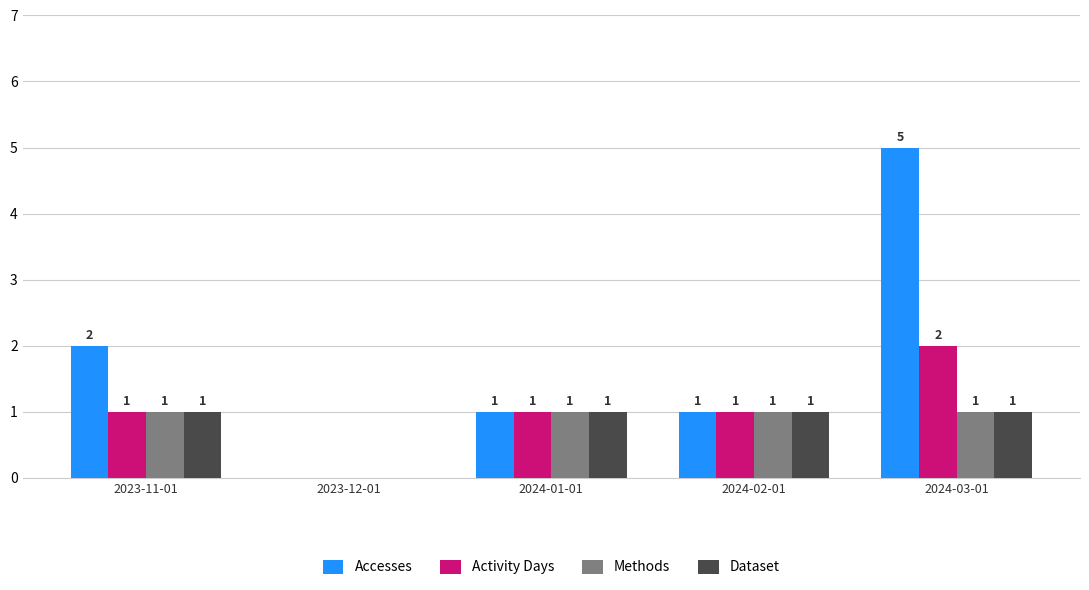

Reading left to right, extract all data points from this chart.

Accesses: 2023-11-01=2	2023-12-01=0	2024-01-01=1	2024-02-01=1	2024-03-01=5
Activity Days: 2023-11-01=1	2023-12-01=0	2024-01-01=1	2024-02-01=1	2024-03-01=2
Methods: 2023-11-01=1	2023-12-01=0	2024-01-01=1	2024-02-01=1	2024-03-01=1
Dataset: 2023-11-01=1	2023-12-01=0	2024-01-01=1	2024-02-01=1	2024-03-01=1